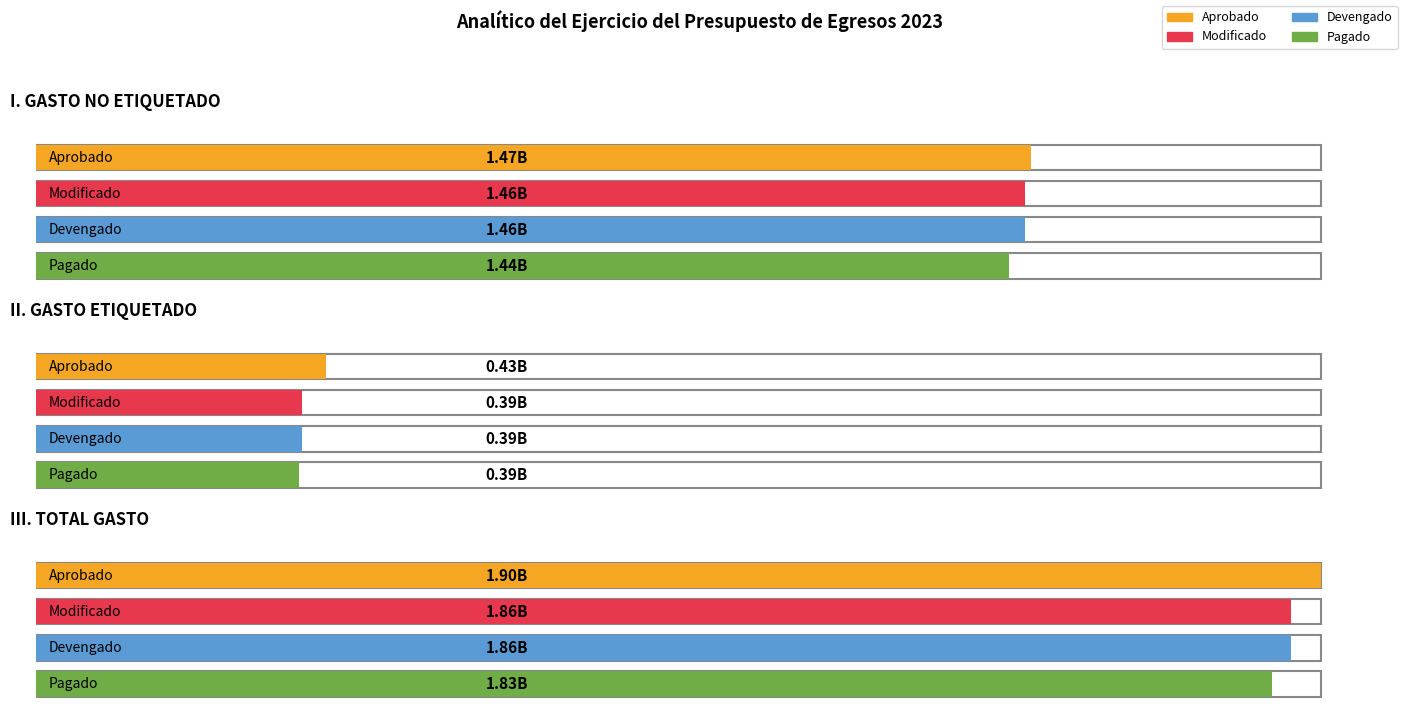

Reading left to right, list all the values displayed in this chart.

Aprobado: I. GASTO NO ETIQUETADO=1471414678.2	II. GASTO ETIQUETADO=429098381.5	III. TOTAL GASTO=1900513059.7
Modificado: I. GASTO NO ETIQUETADO=1462745350.2	II. GASTO ETIQUETADO=393729531.2	III. TOTAL GASTO=1856474881.4
Devengado: I. GASTO NO ETIQUETADO=1462745350.2	II. GASTO ETIQUETADO=393729531.2	III. TOTAL GASTO=1856474881.4
Pagado: I. GASTO NO ETIQUETADO=1438688151.4	II. GASTO ETIQUETADO=389819588.7	III. TOTAL GASTO=1828507740.1